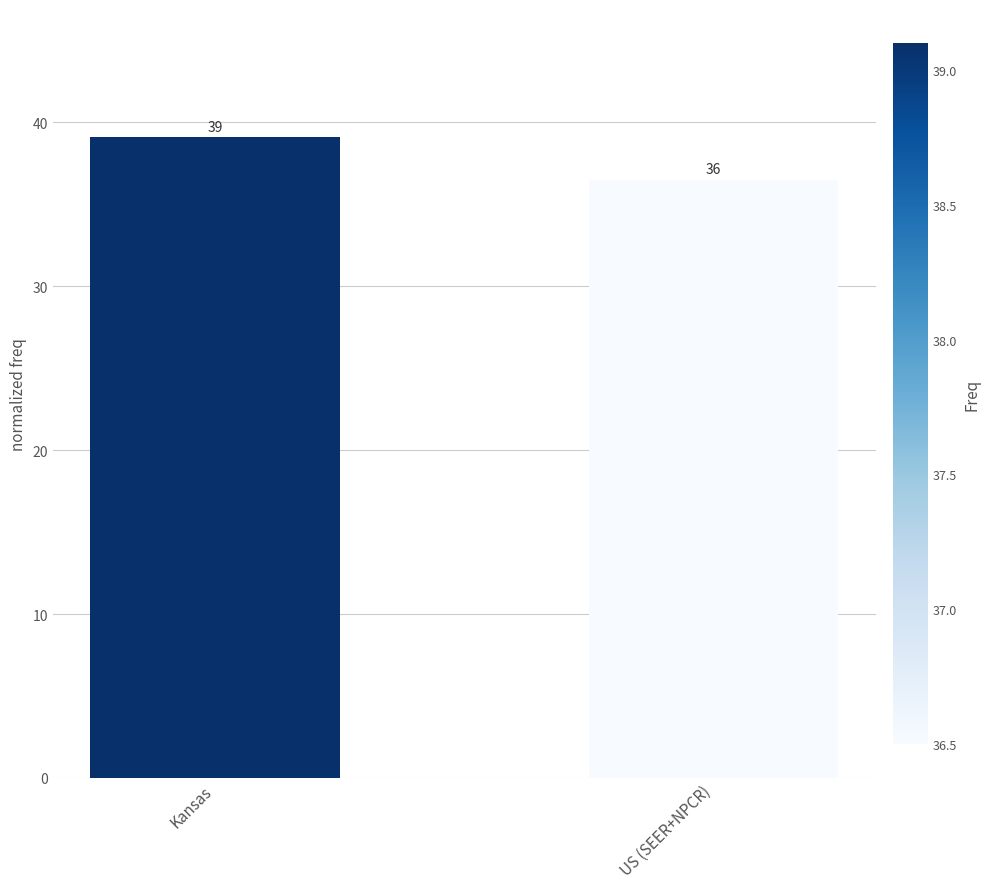

What is the average value?

37.8